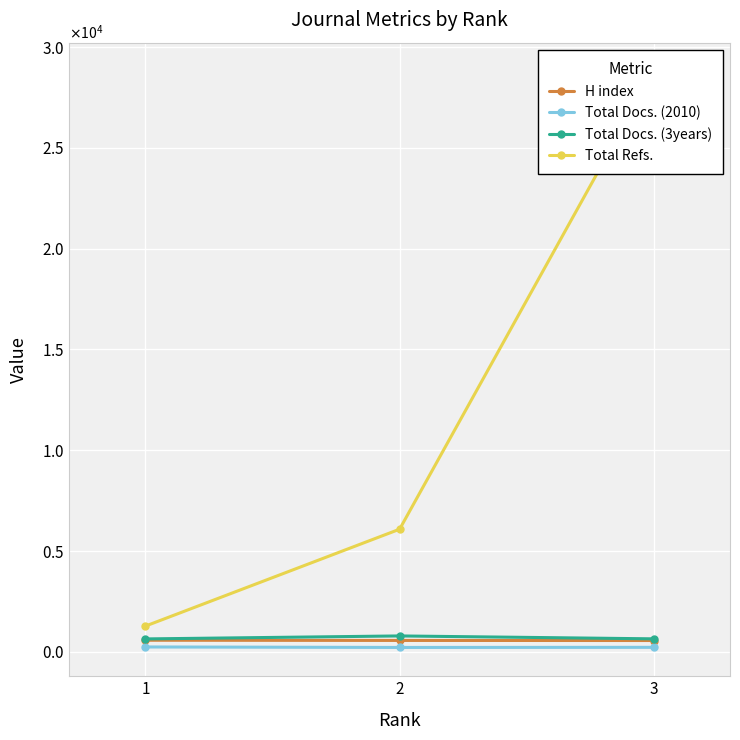

Reading left to right, list all the values displayed in this chart.

H index: 1=579	2=569	3=565
Total Docs. (2010): 1=245	2=221	3=227
Total Docs. (3years): 1=644	2=792	3=648
Total Refs.: 1=1282	2=6086	3=28790